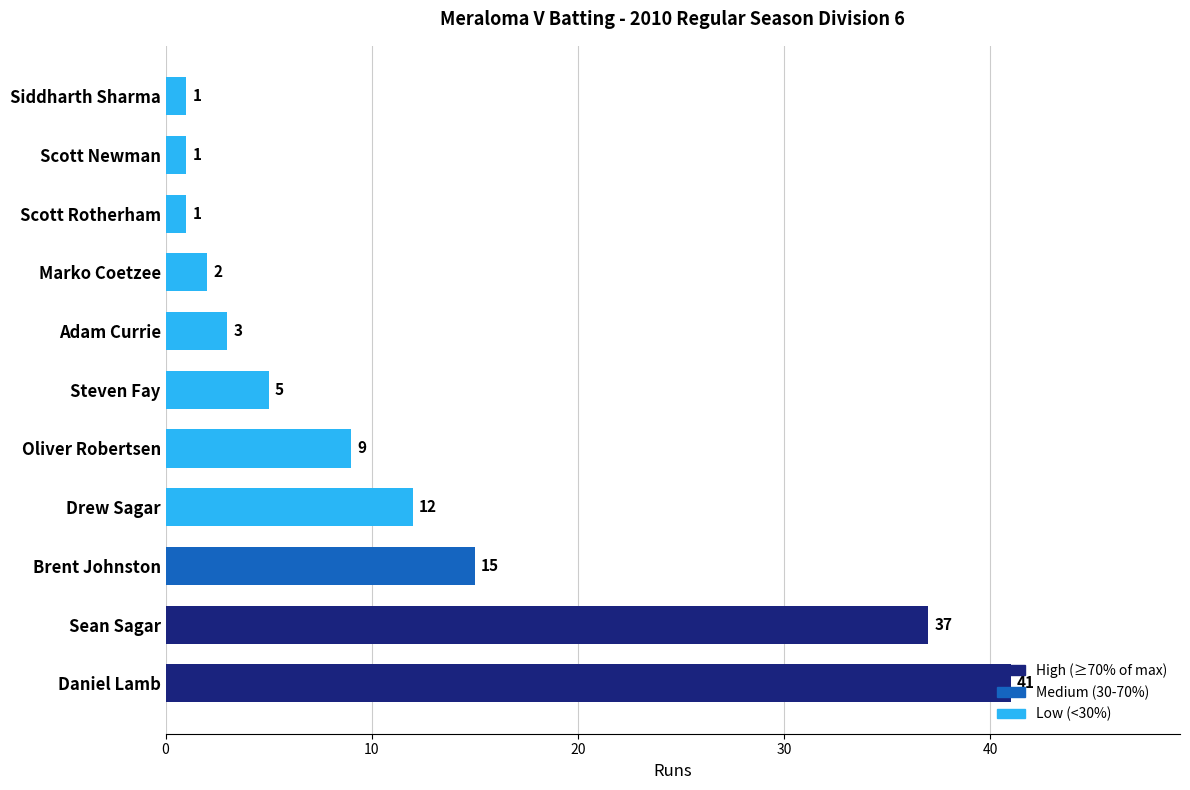

What is the average value?

12